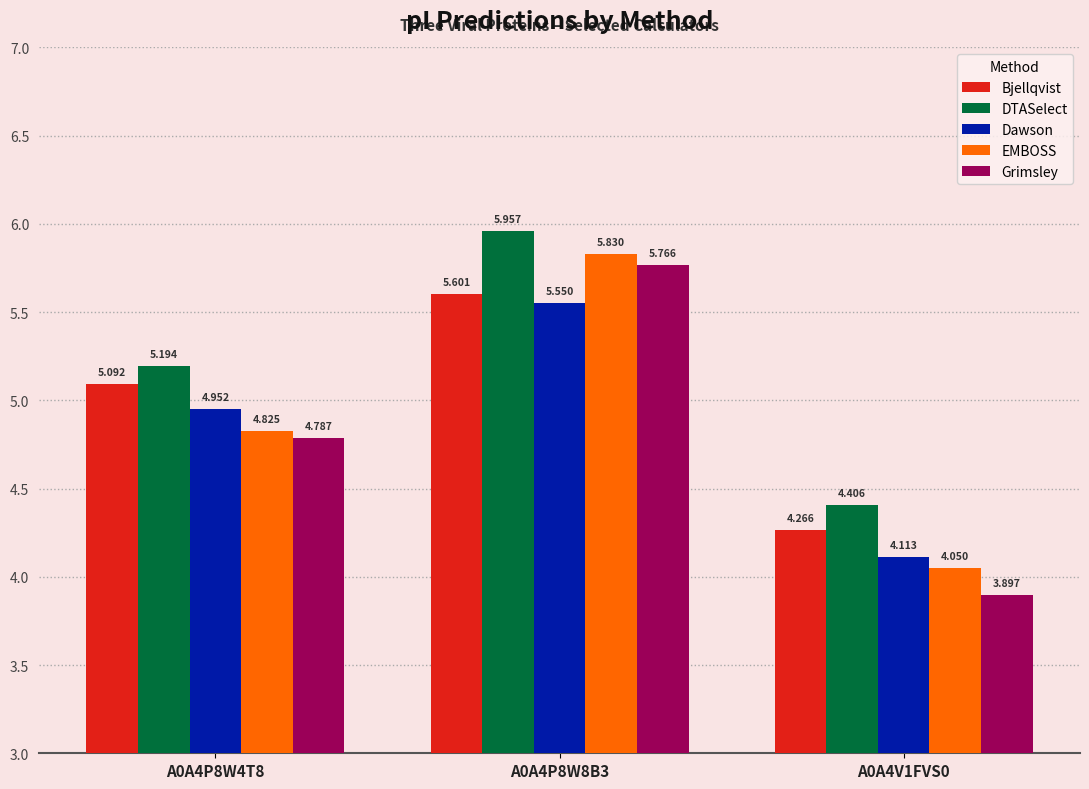

True or false: Dawson has a value of 6.4 at A0A4V1FVS0.

False